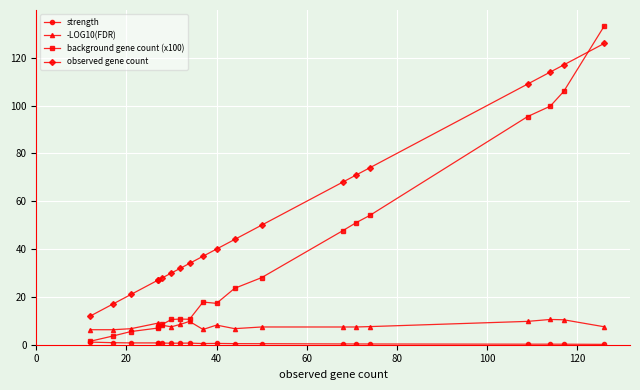

True or false: strength and -LOG10(FDR) cross at least once.

False